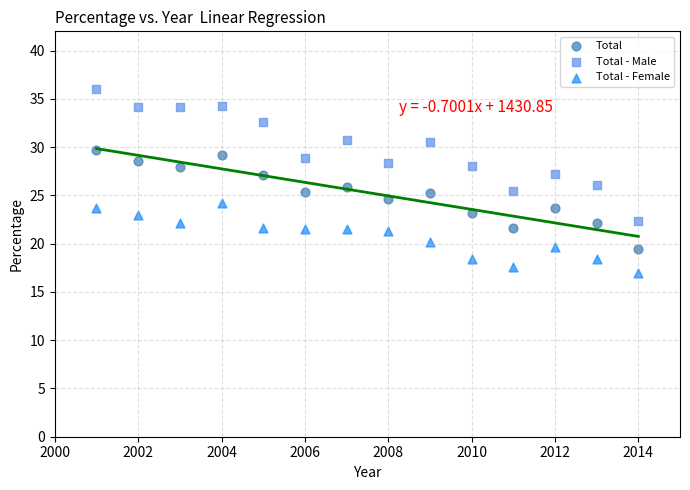

Which series reaches the maximum Y coordinate?

Total - Male